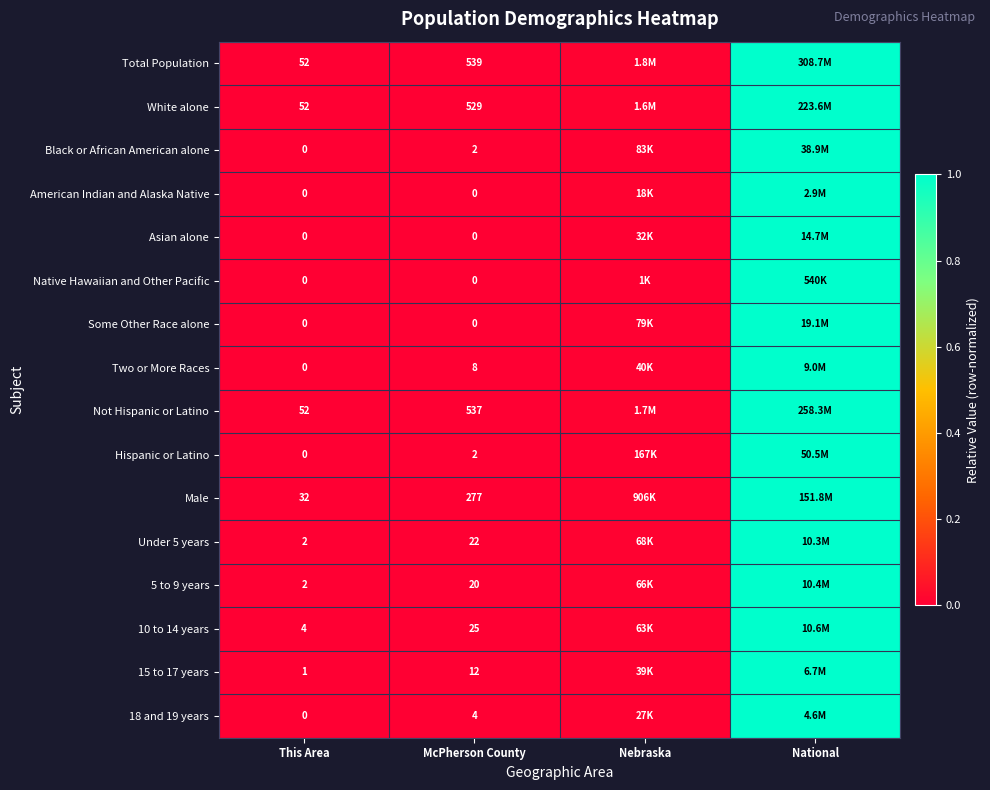

Is the value of Asian alone at This Area greater than the value of Total Population at McPherson County?

No